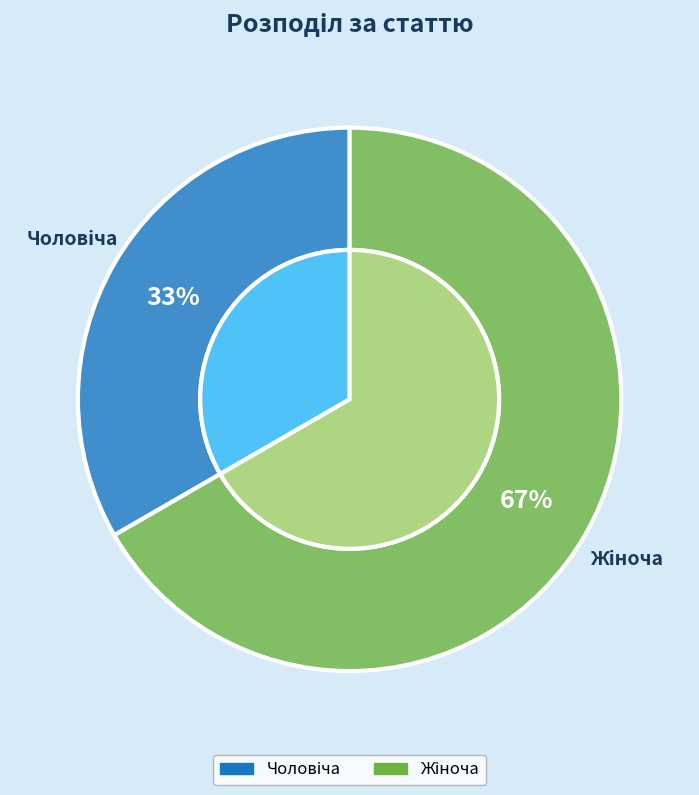

Which category accounts for the majority?

Жіноча